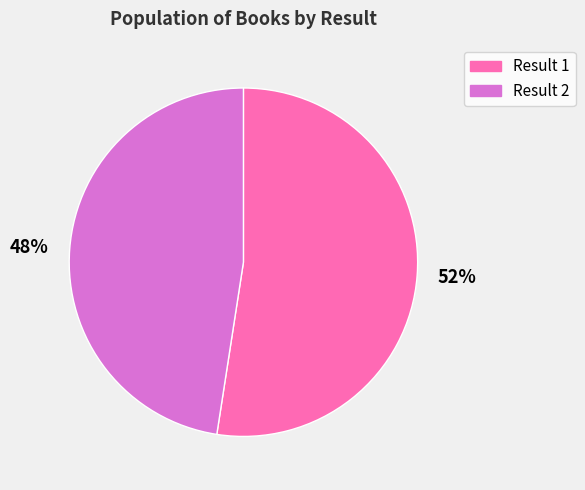

What is the ratio of the value at Result 2 to the value at Result 1?

0.9